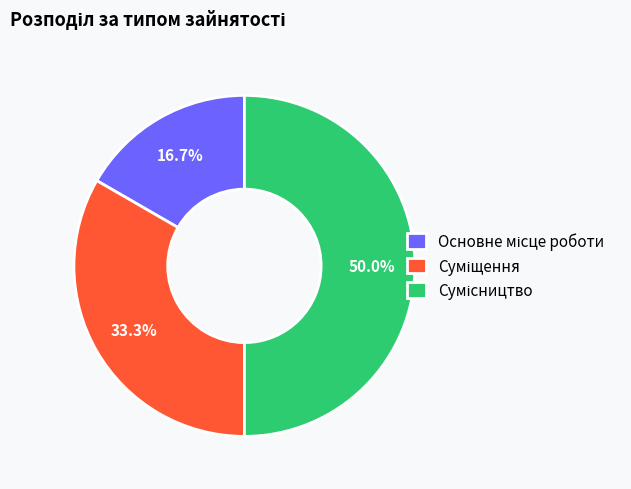

The Сумісництво slice represents 50% of the pie. True or false?

True